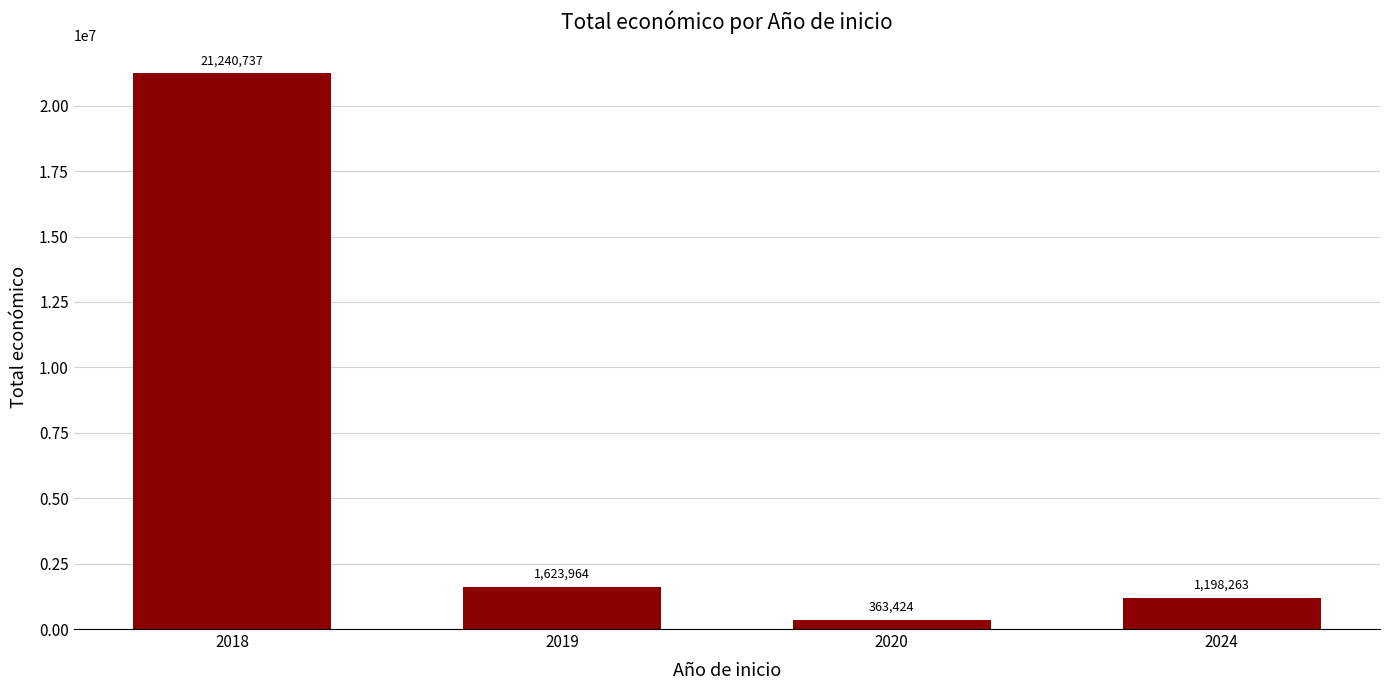

How many series are shown in this chart?

1